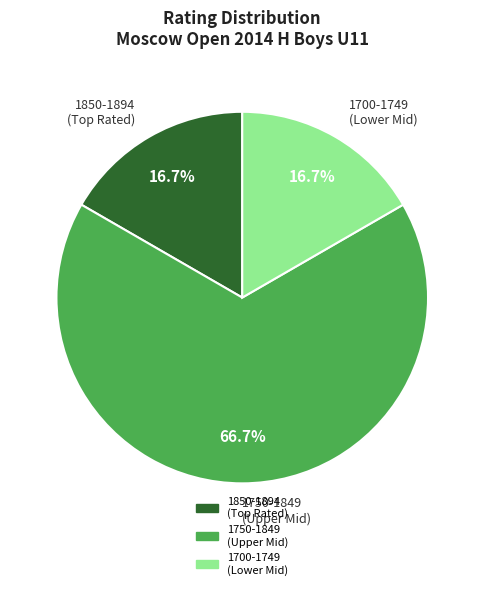

What is the ratio of the value at 1700-1749 (Lower Mid) to the value at 1750-1849 (Upper Mid)?

0.3